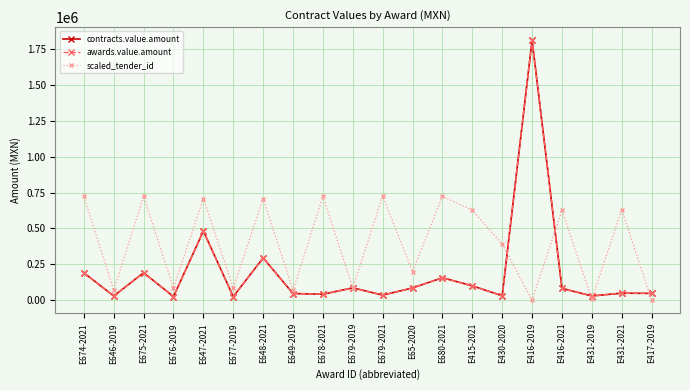

Does the chart have visible grid lines?

Yes